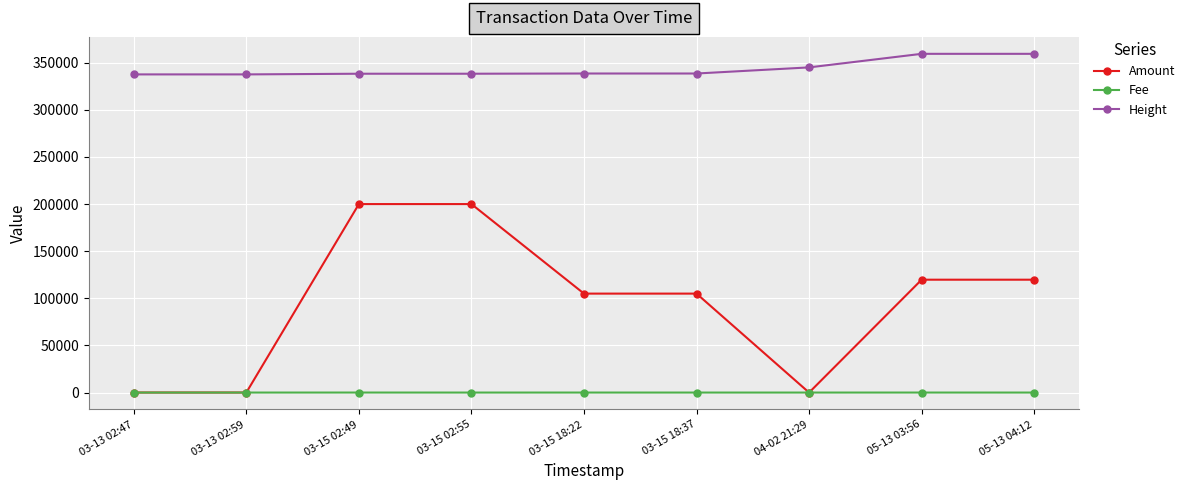

How many categories are shown in the chart?

9